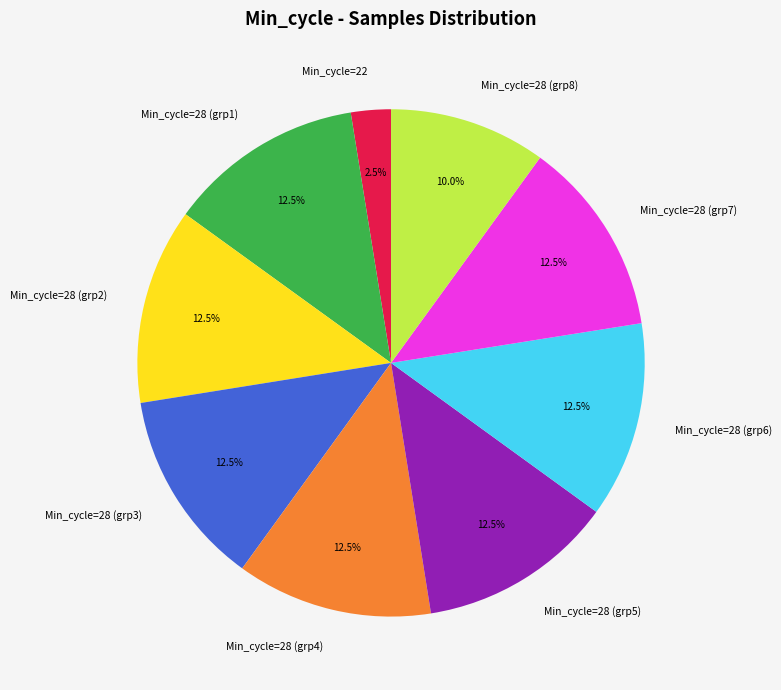

Between Min_cycle=28 (grp6) and Min_cycle=28 (grp8), which is larger?

Min_cycle=28 (grp6)